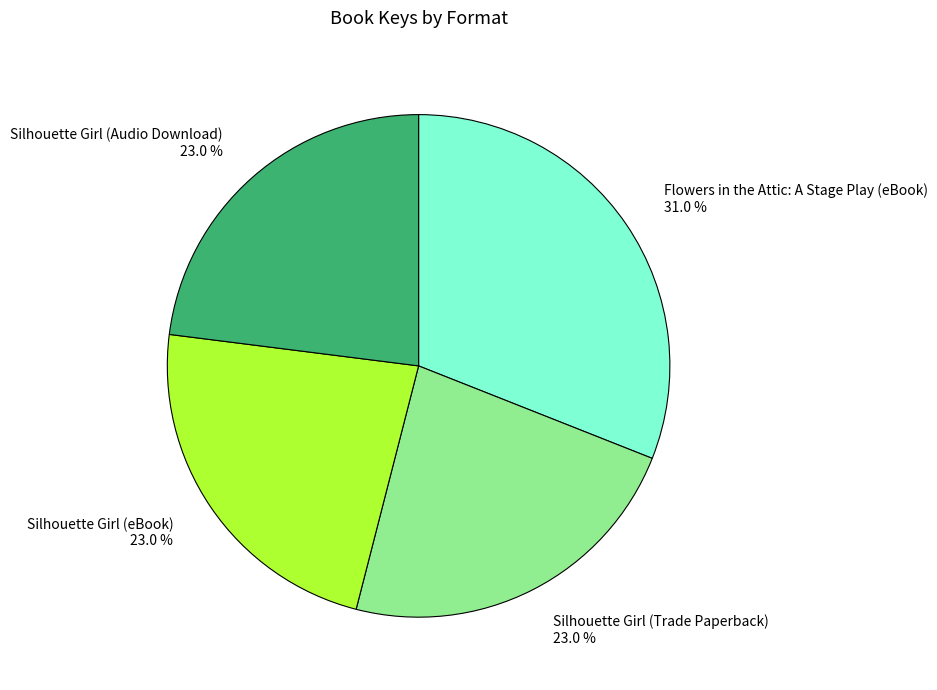

Count the number of slices in the pie.

4